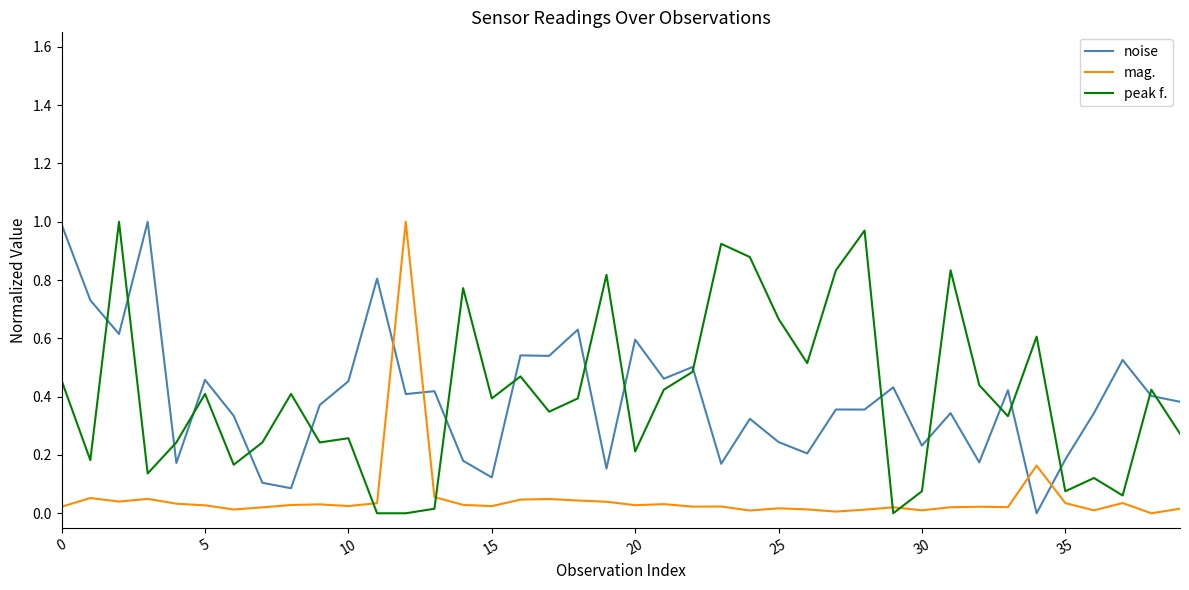

Which series ends up on top after the final intersection of peak f. and mag.?

peak f.